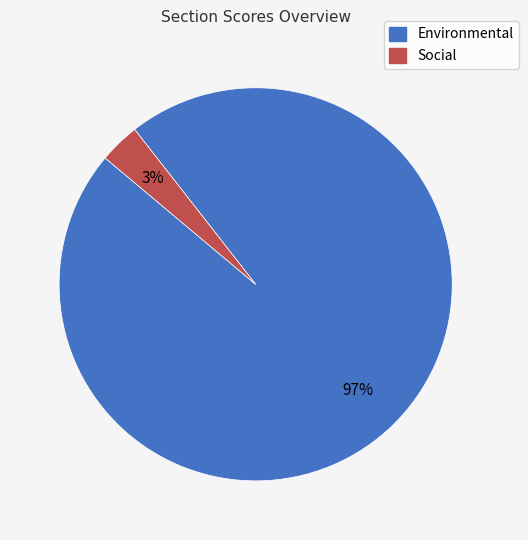

To the nearest percent, what is the average slice percentage?

50%